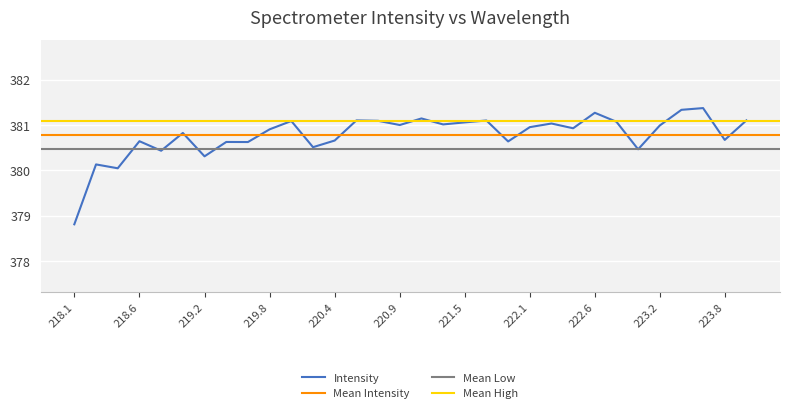

What is the difference between the values at 222.263 and 218.8244?

0.6